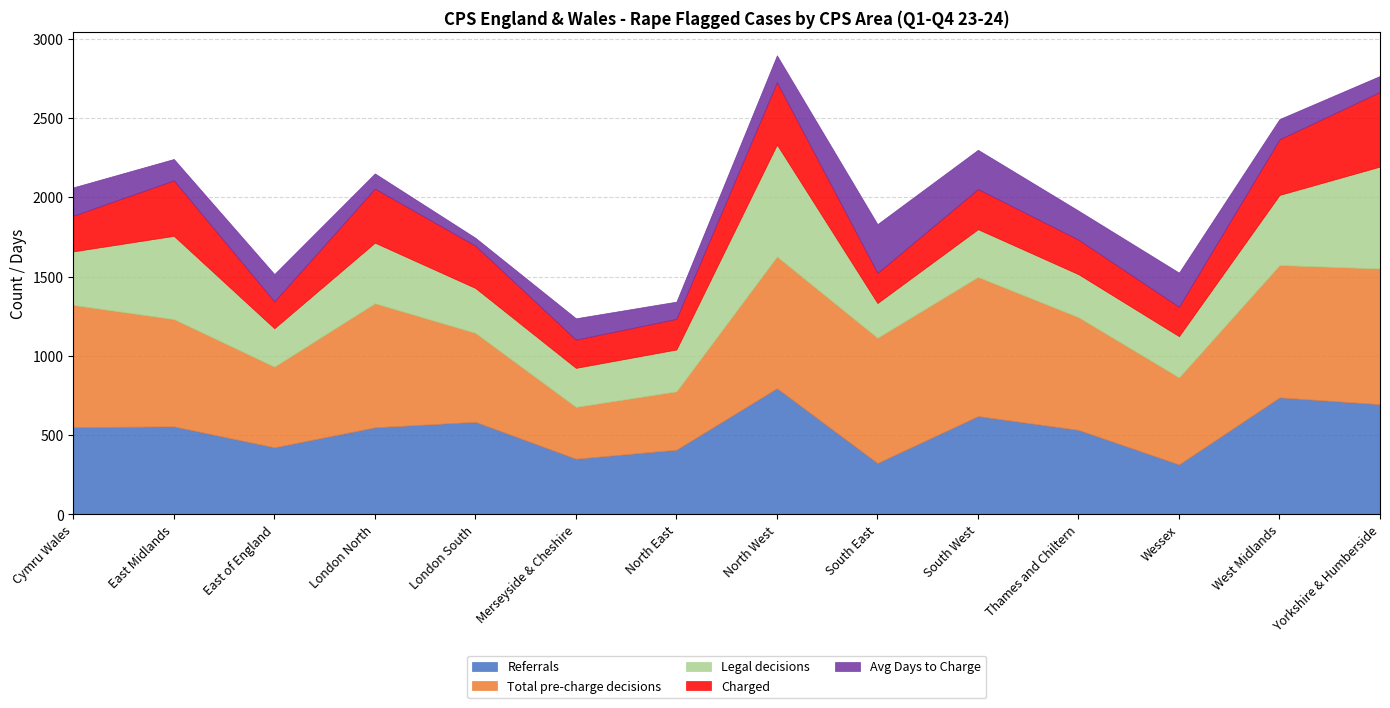

What is the spread (max minus min) of values at Cymru Wales?

592